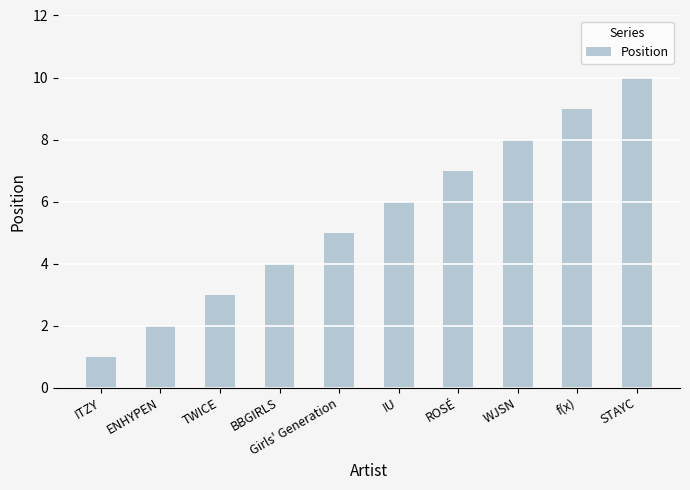

How many data points are less than 6?

5